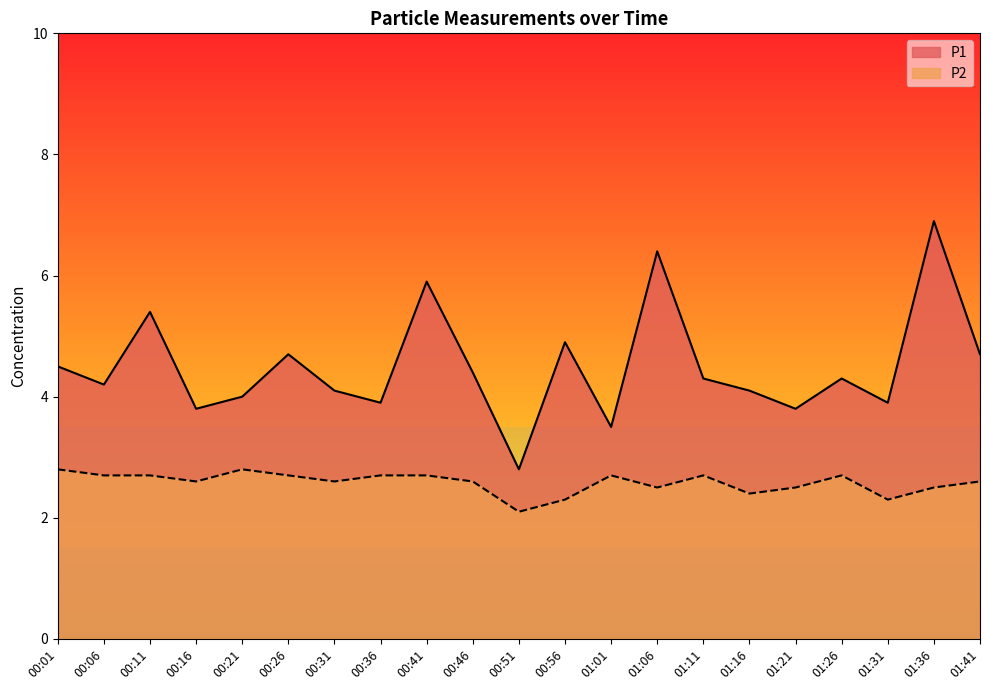

In P1, how many points are higher than both neighbors (excluding endpoints)?

7